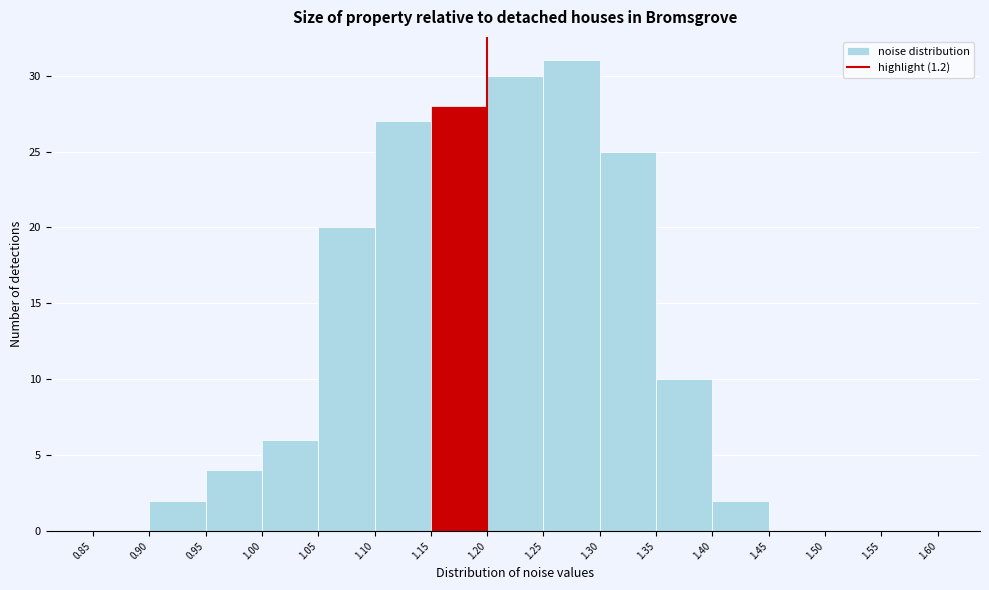

Reading left to right, transcribe this chart: for each bar, give the range it covers on the x-axis and its height. The values are not printed on the chart, so give them approximately, as read against the axis.

0.85 to 0.90: 0
0.90 to 0.95: 2
0.95 to 1.00: 4
1.00 to 1.05: 6
1.05 to 1.10: 20
1.10 to 1.15: 27
1.15 to 1.20: 28
1.20 to 1.25: 30
1.25 to 1.30: 31
1.30 to 1.35: 25
1.35 to 1.40: 10
1.40 to 1.45: 2
1.45 to 1.50: 0
1.50 to 1.55: 0
1.55 to 1.60: 0